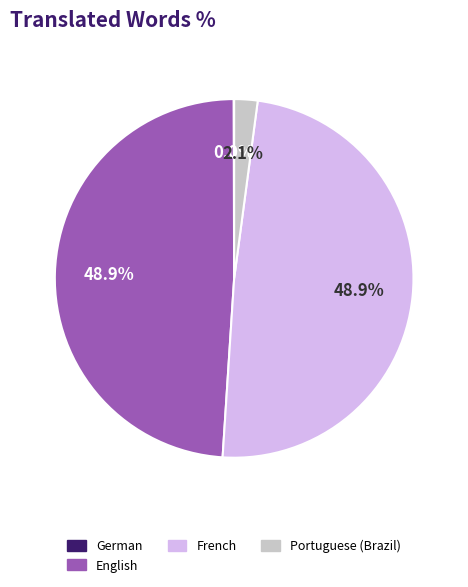

Is there a majority slice in this chart?

No